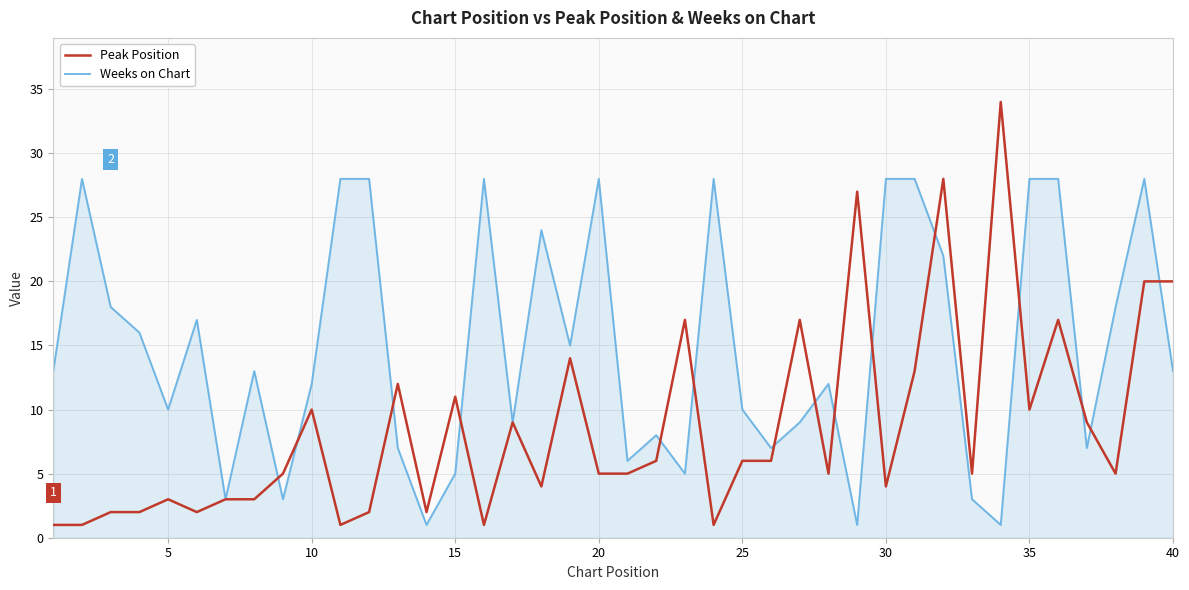

How many lines are shown in the chart?

2